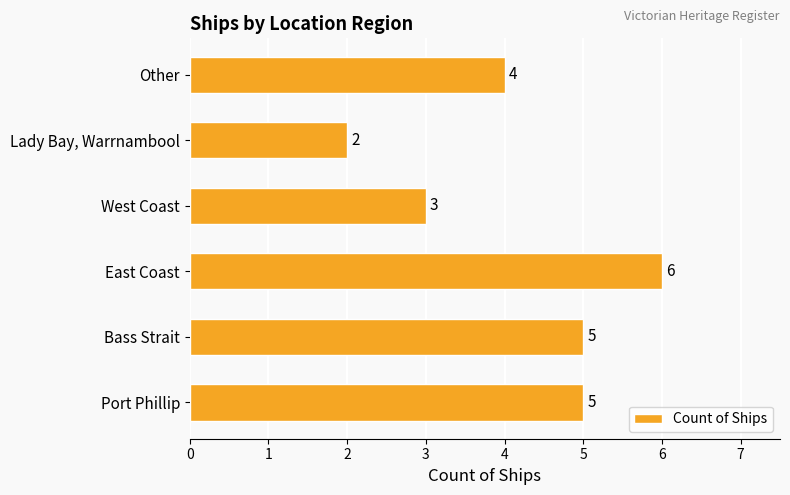

What is the difference between the maximum and minimum values?

4